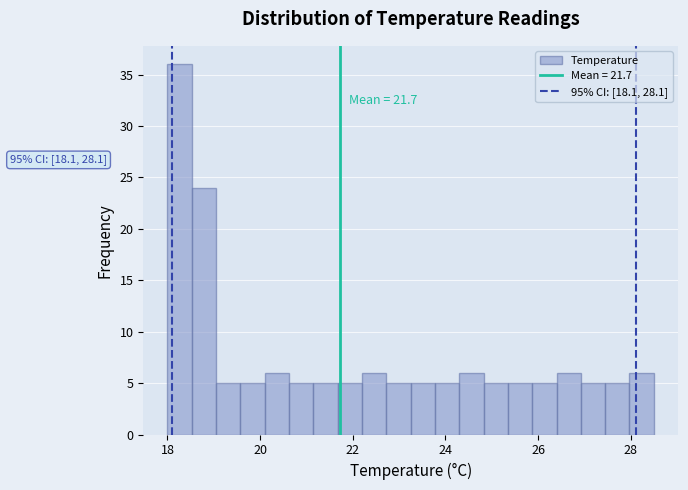

Read against the x-axis, roughly where is the centre of the tallest bar?

18.2